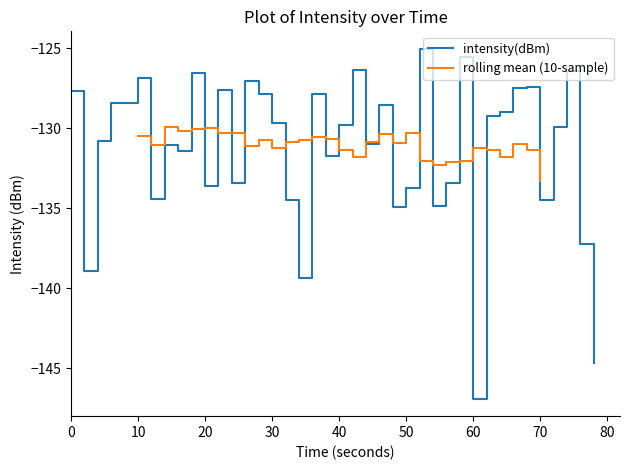

What is the sum of all values?

-5253.1